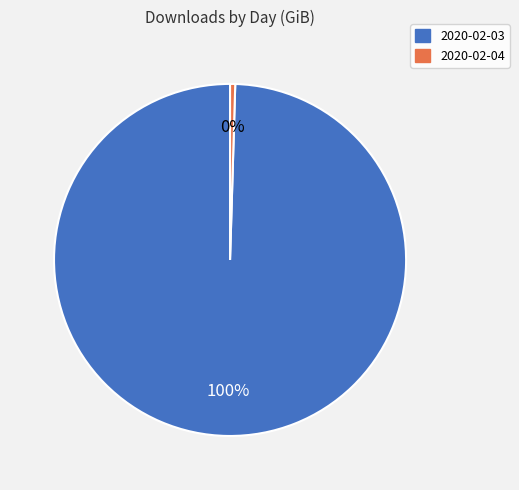

How many slices are in this pie chart?

2